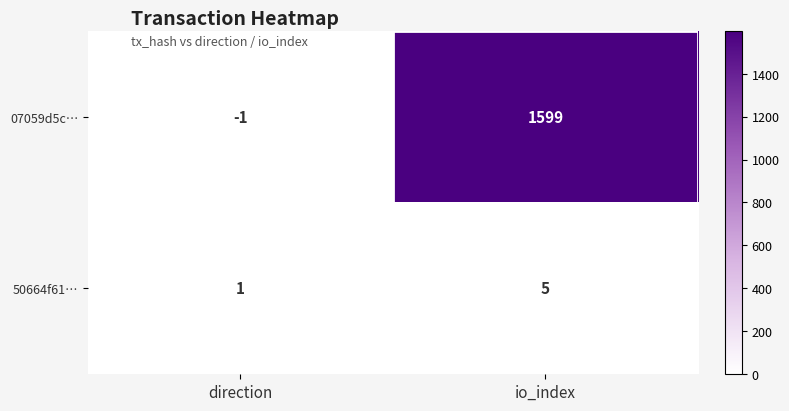

Which label corresponds to the largest value in the chart?

io_index